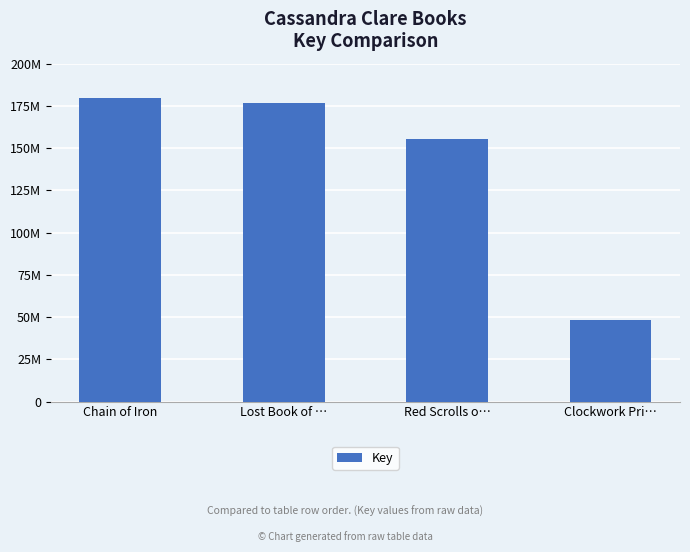

List the labels in order of value, smallest first.

Clockwork Pri…, Red Scrolls o…, Lost Book of …, Chain of Iron